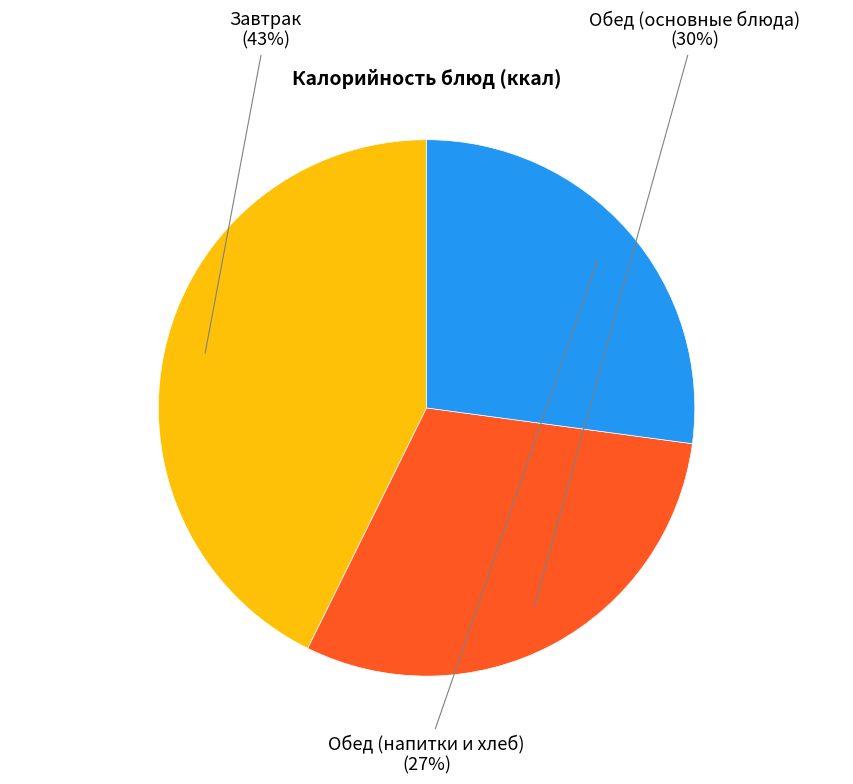

Count the number of slices in the pie.

3